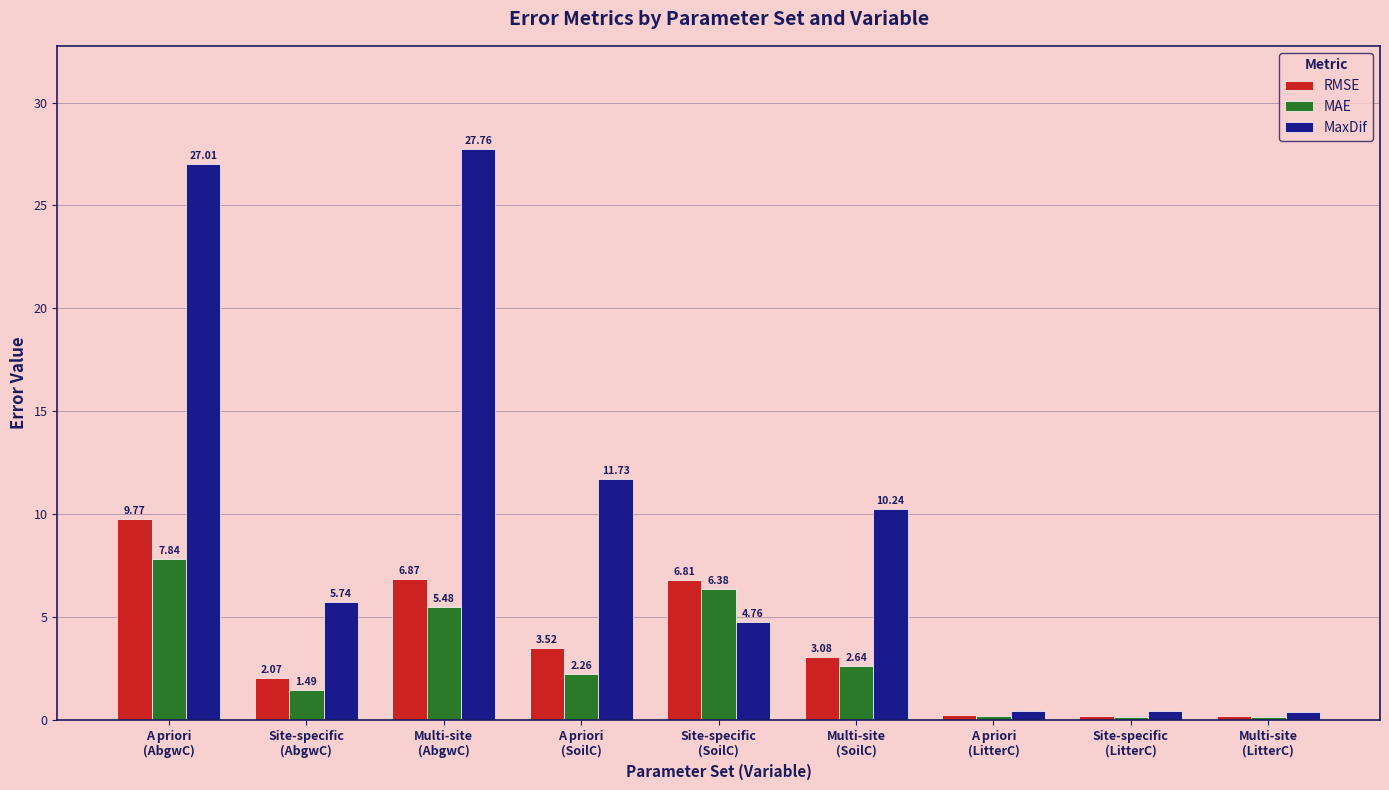

At how many categories does at least one series exceed 11?

3